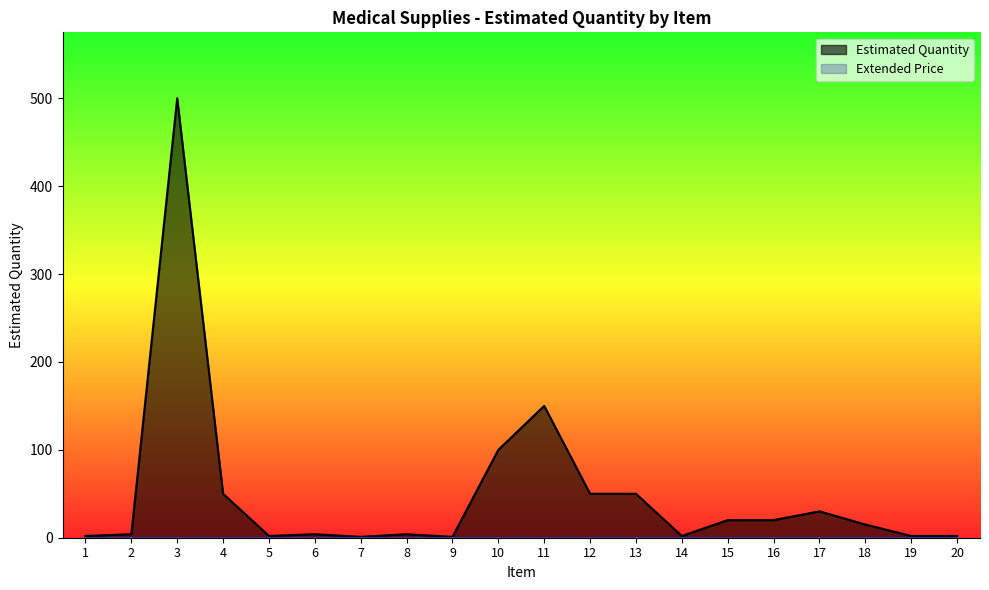

Rank the categories by value from highest to lowest.

3, 11, 10, 4, 12, 13, 17, 15, 16, 18, 2, 6, 8, 1, 5, 14, 19, 20, 7, 9